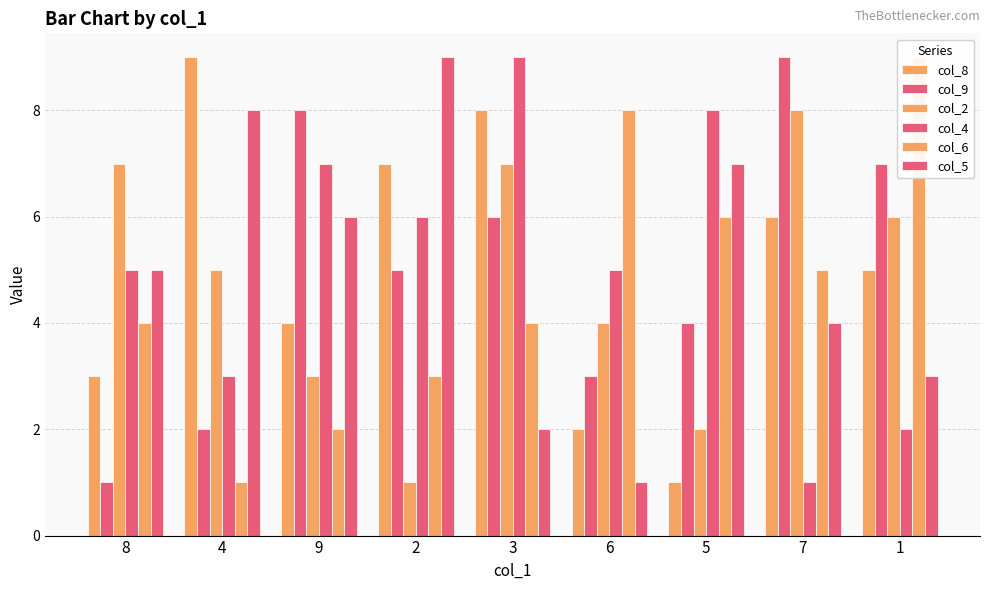

What is the label of the 8th bar from the left?

7